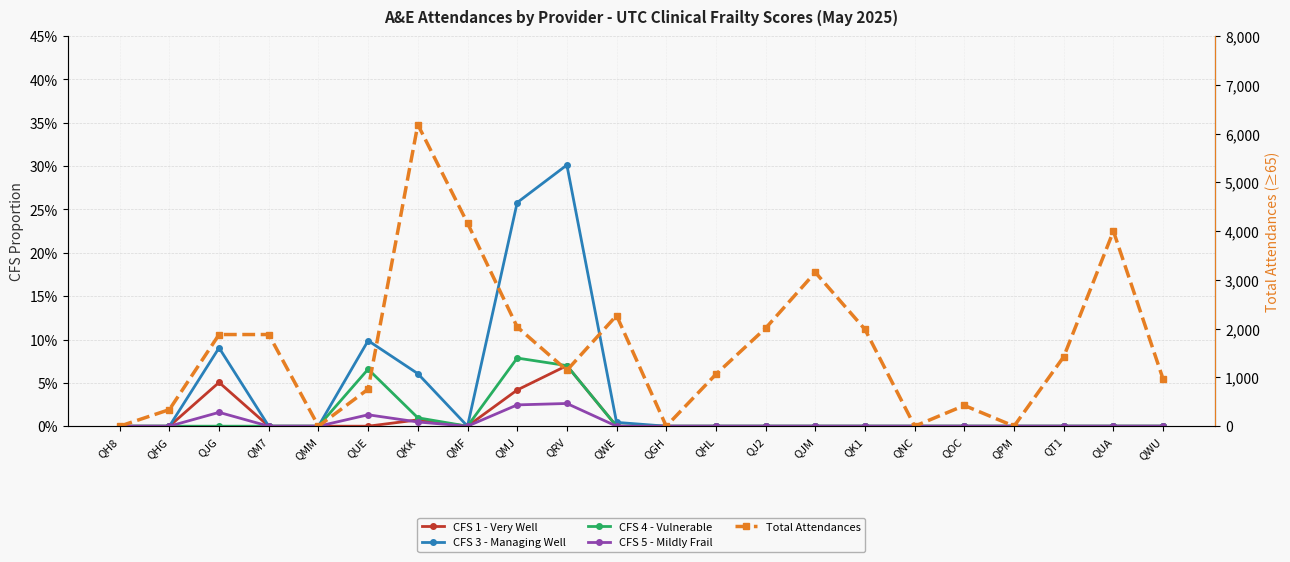

Where is CFS 5 - Mildly Frail nearest to the value 0?

QH8